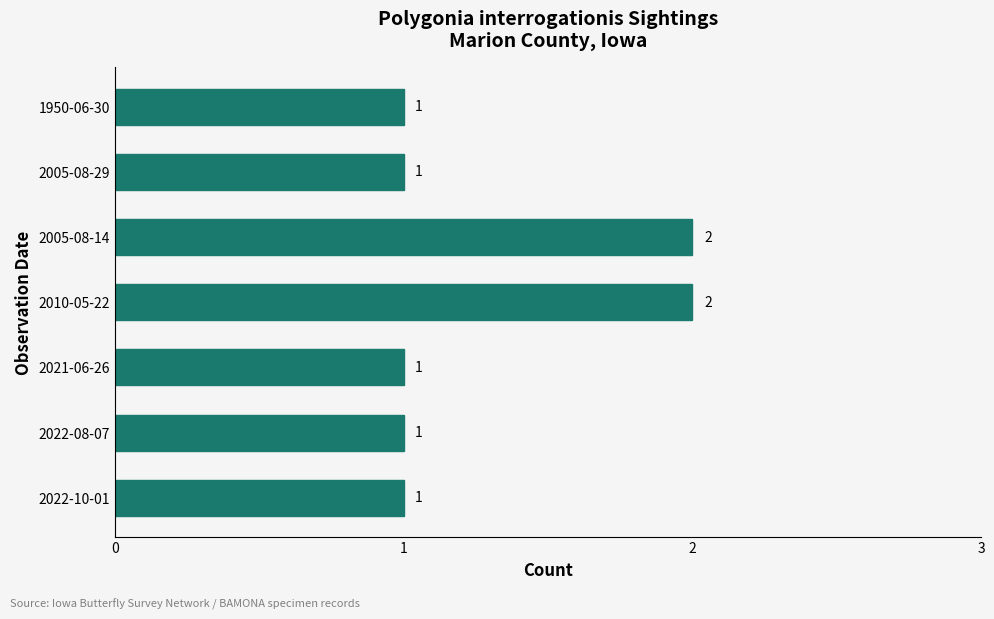

The value at 2021-06-26 is 1. True or false?

True